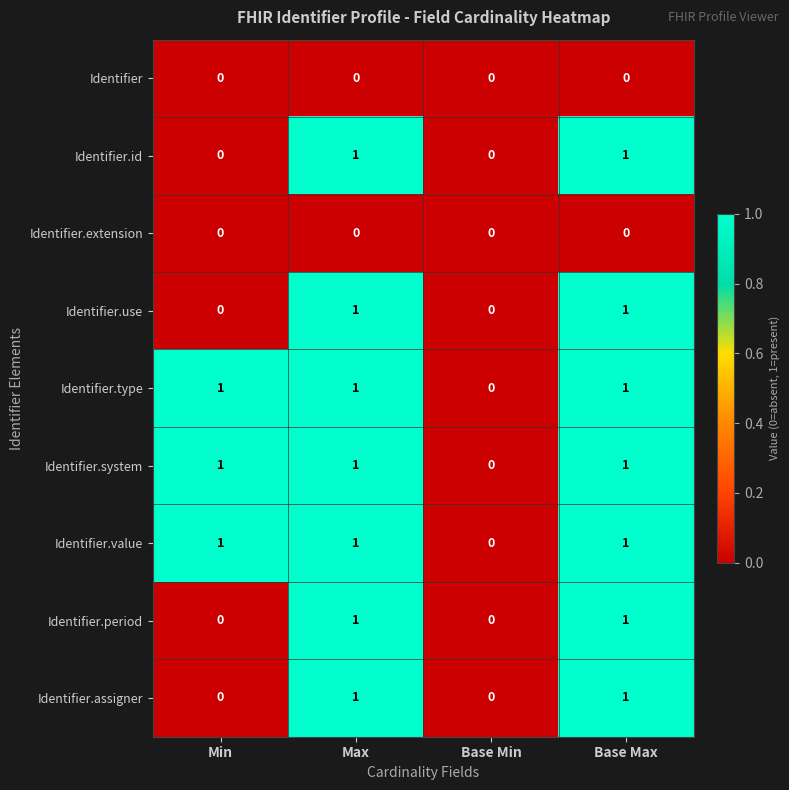

The value of Identifier.type at Base Max is 1. True or false?

True